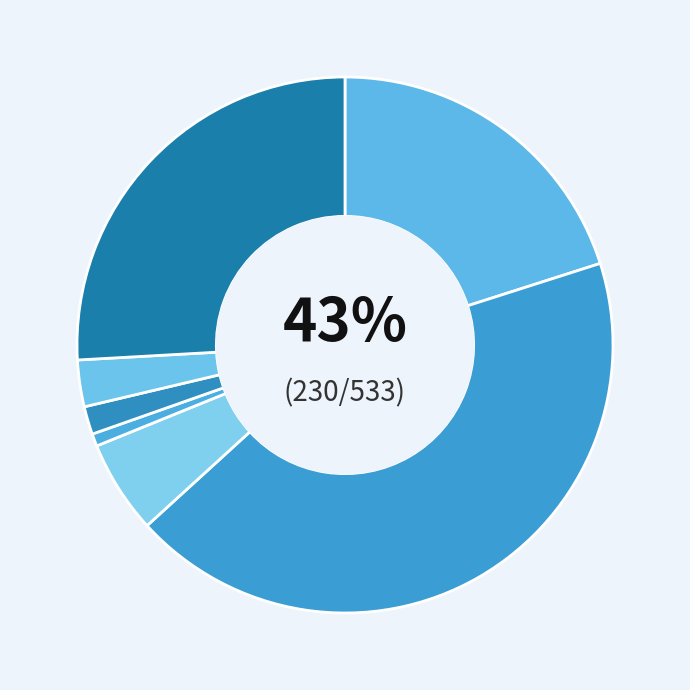

Is Antigua and Barbuda the majority of the pie?

No